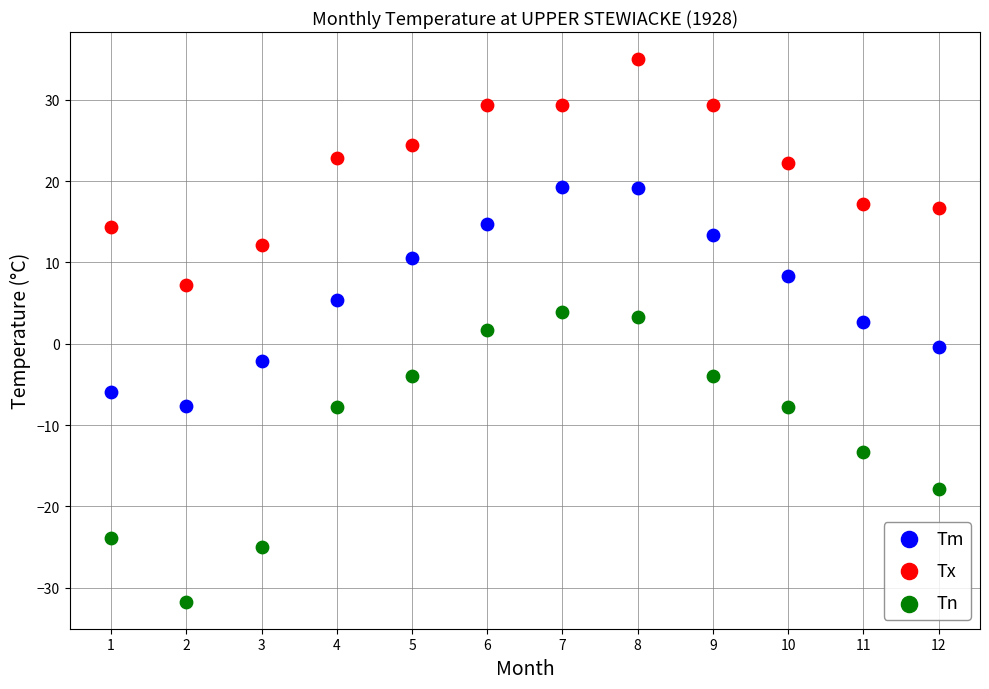

Across all data points, what is the range of Y values (max minus min)?

66.7